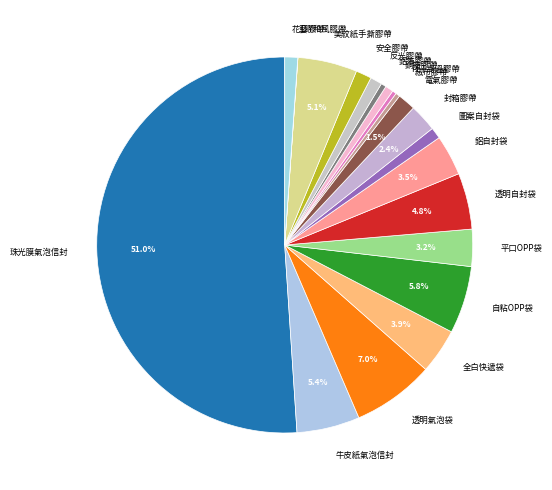

Is 安全膠帶 the majority of the pie?

No